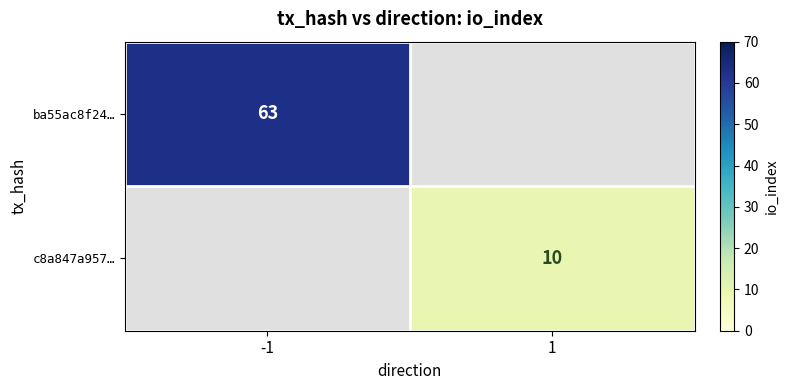

What is the minimum value shown in the chart?

10.0